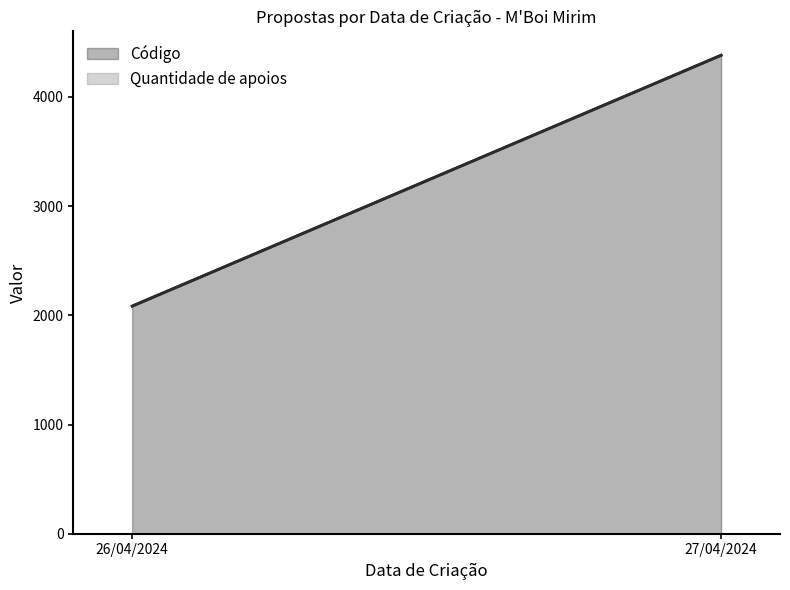

Reading right to left, extract all data points from this chart.

Código: 27/04/2024=4381	26/04/2024=2084
Quantidade de apoios: 27/04/2024=0	26/04/2024=0